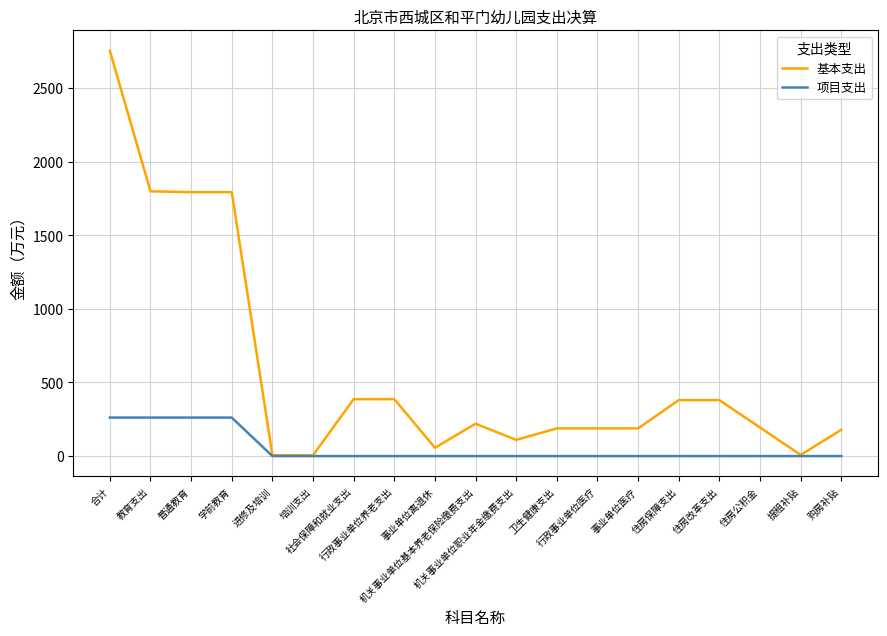

Which series has the largest range (max minus min)?

基本支出